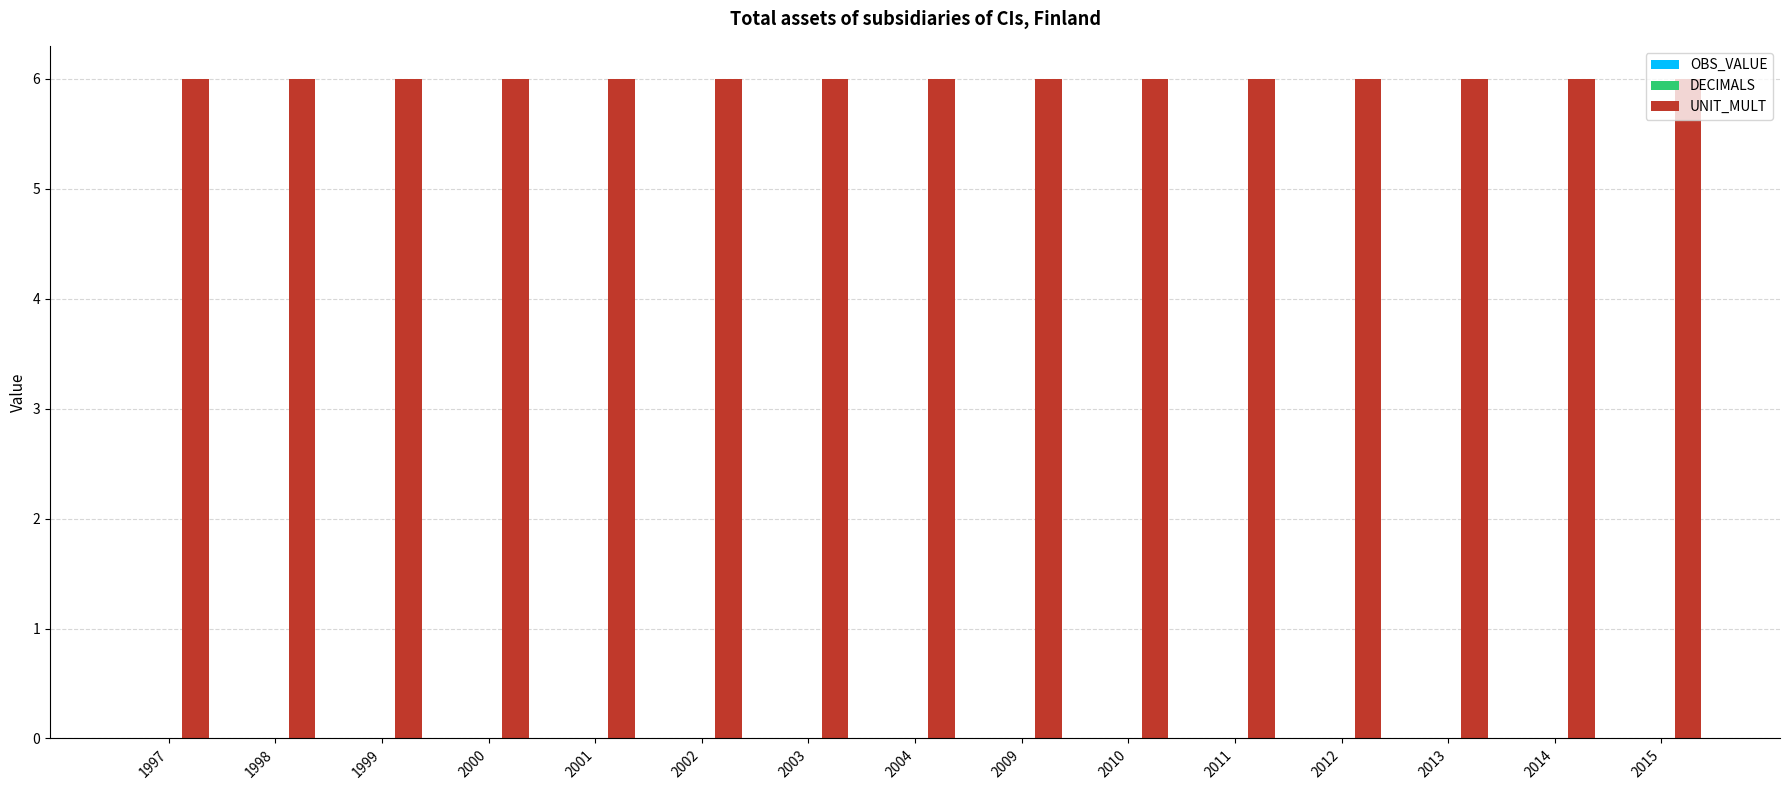

What is the value of the UNIT_MULT bar at the 12th from the left?

6